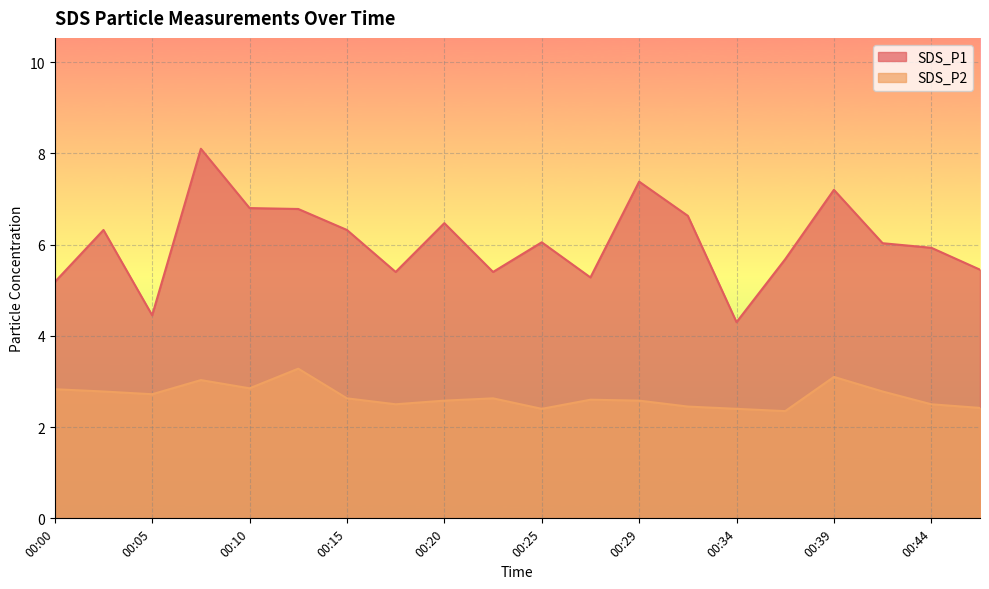

What is the value of the SDS_P1 point at the 16th from the left?

5.7